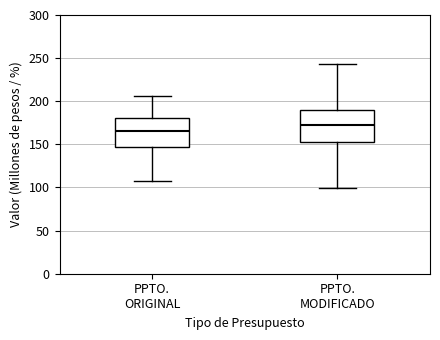

Reading left to right, transcribe this box plot: for each box, give where its median line is, the range the box spans, and where its two whiskers end, as read against the y-axis. The values are not printed on the chart, so give them approximately, as read against the axis.

PPTO. ORIGINAL: median 165, box 145 to 180, whiskers 105 to 205
PPTO. MODIFICADO: median 170, box 155 to 190, whiskers 100 to 245